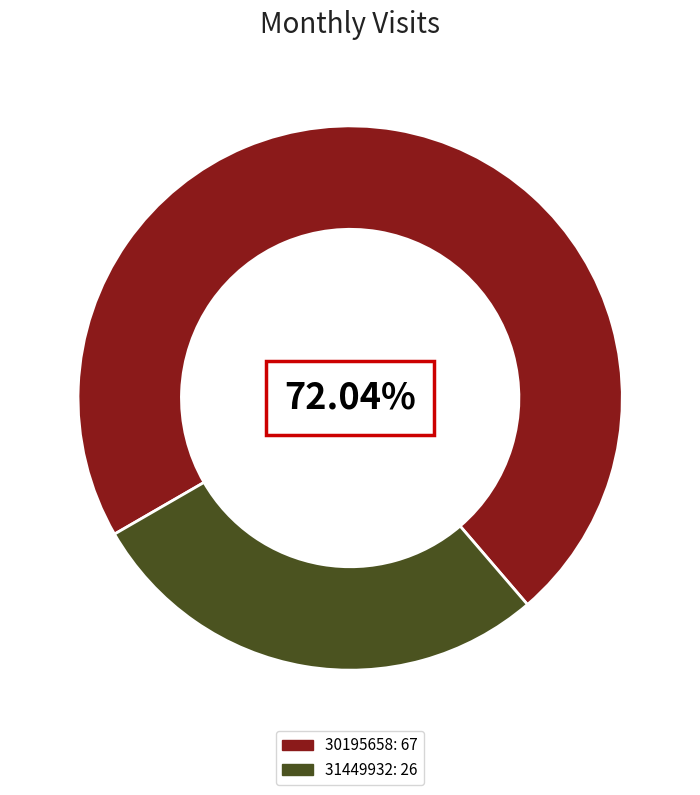

To the nearest percent, what percentage of the pie is 31449932?

28%